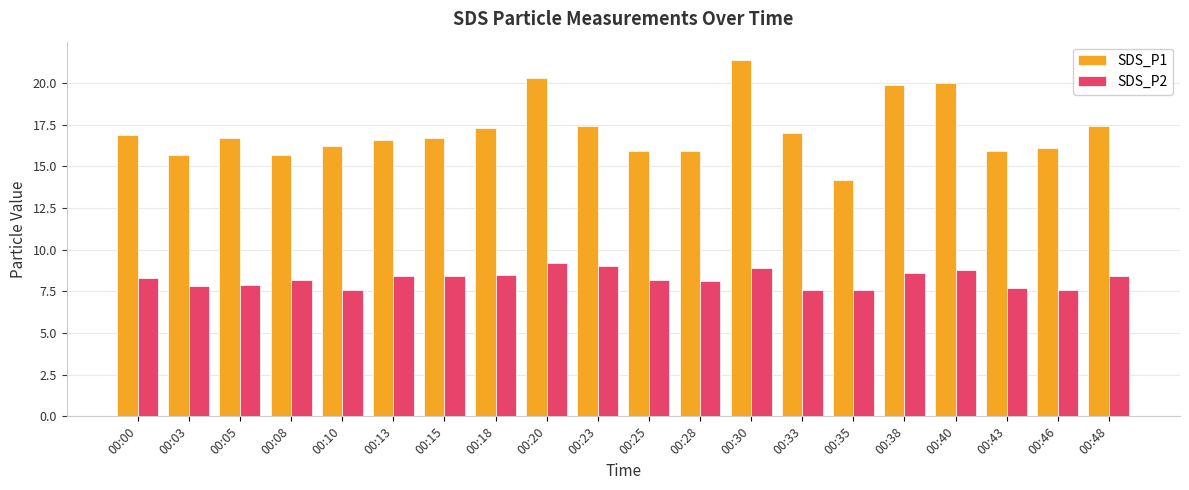

At which category does the chart reach its peak across all series?

00:30